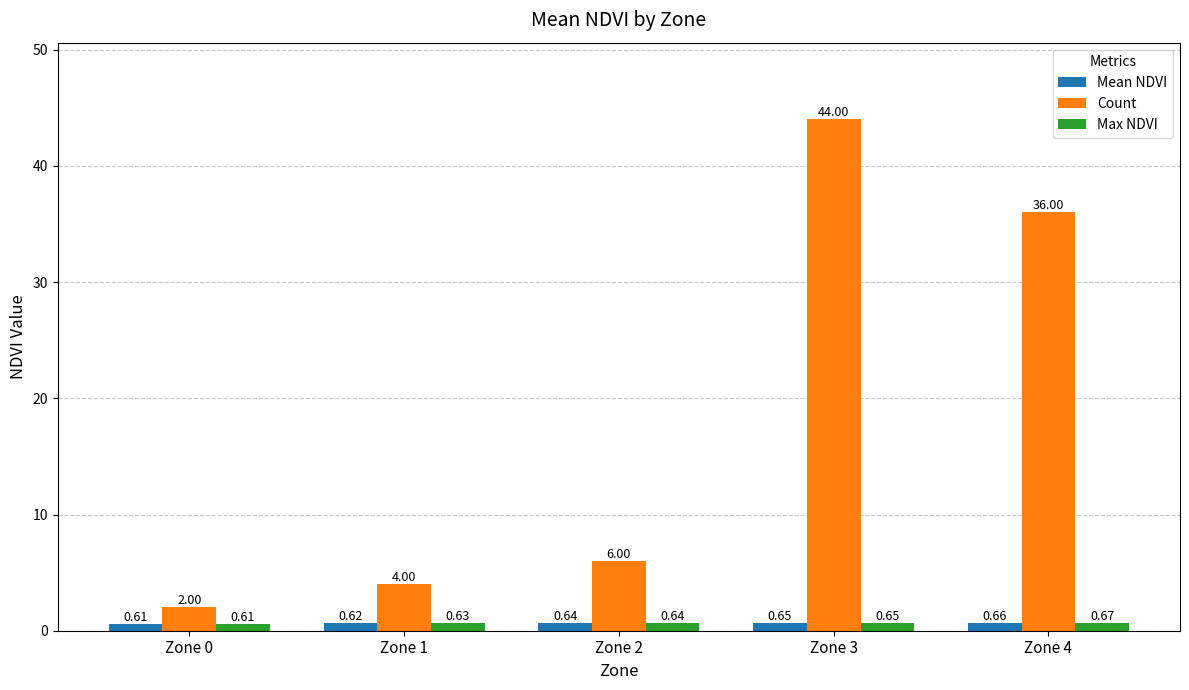

Does the chart contain stacked bars?

No